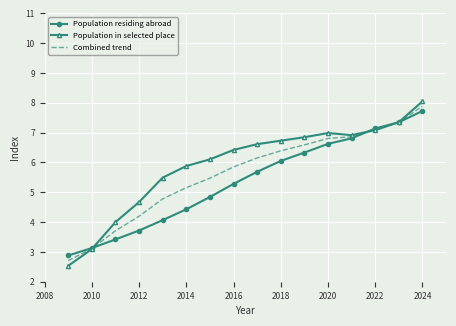

What is the maximum value shown in the chart?

8.1